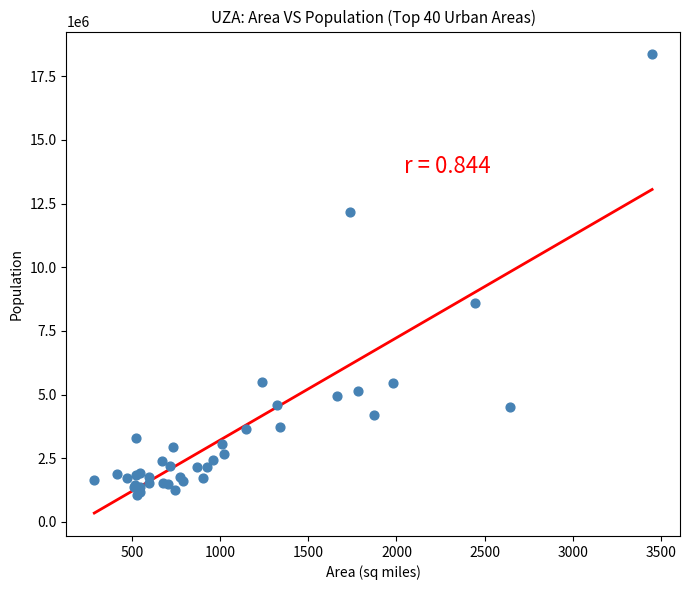

What Y value in the scatter plot is closest to 9708257?

8608208